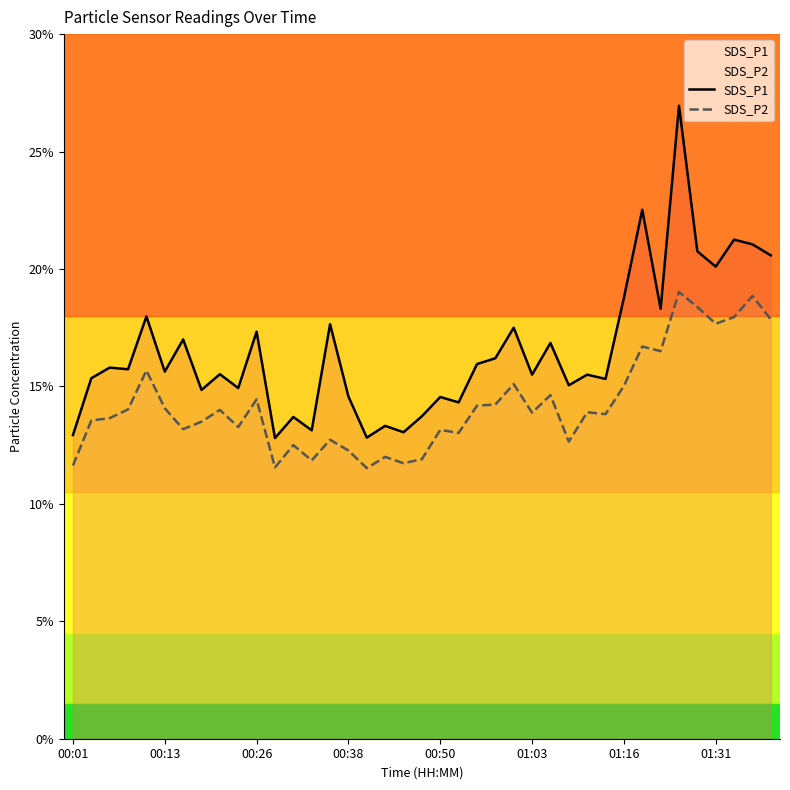

What is the difference between the SDS_P2 values at 14 and 26?

1.9